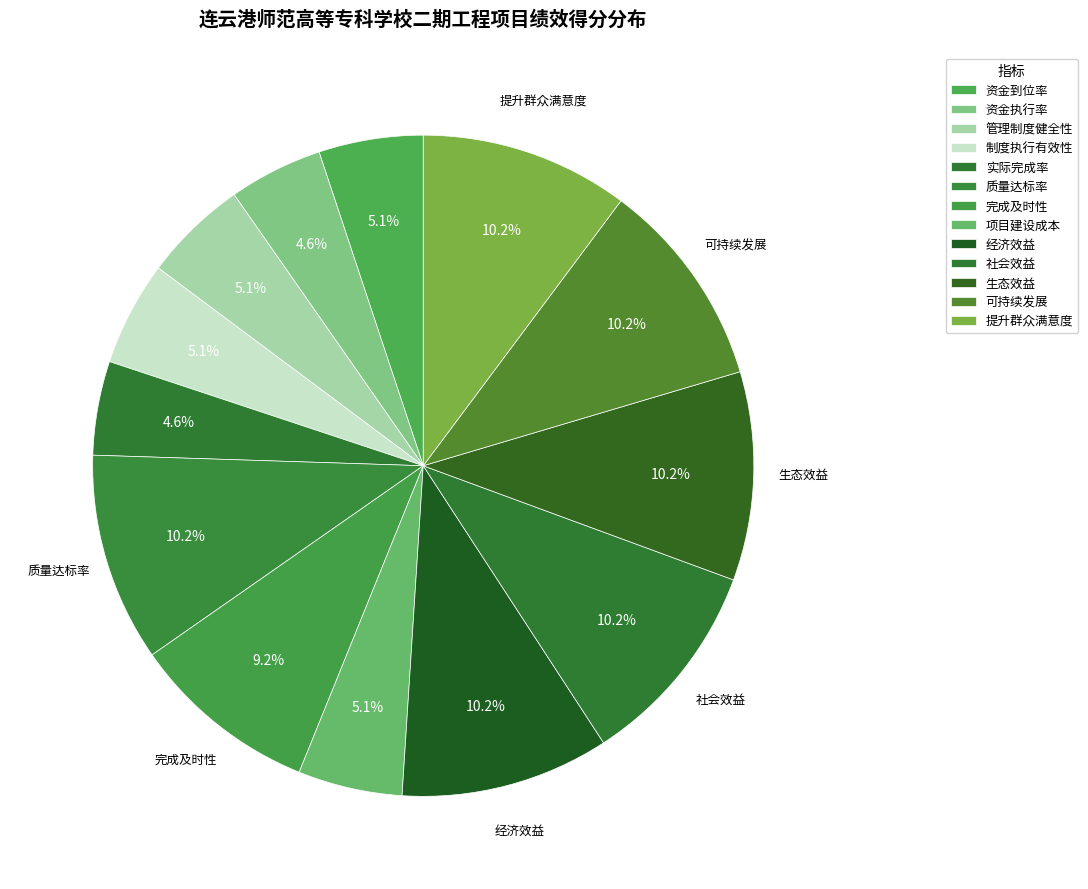

How many slices are in this pie chart?

13